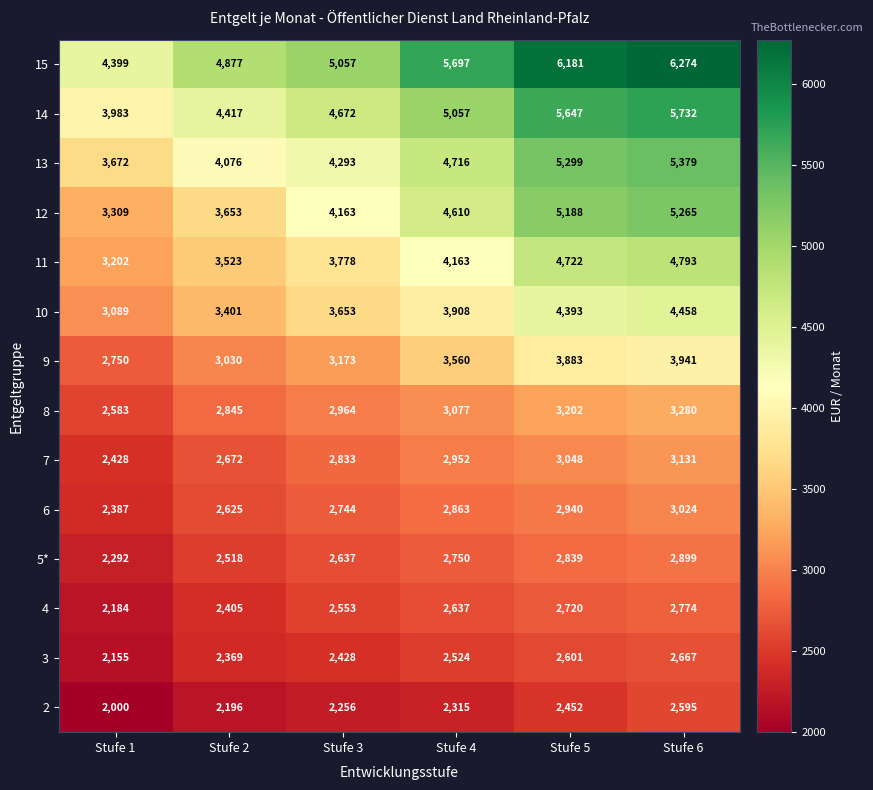

Rank the series at Stufe 5 from highest to lowest value.

15, 14, 13, 12, 11, 10, 9, 8, 7, 6, 5*, 4, 3, 2